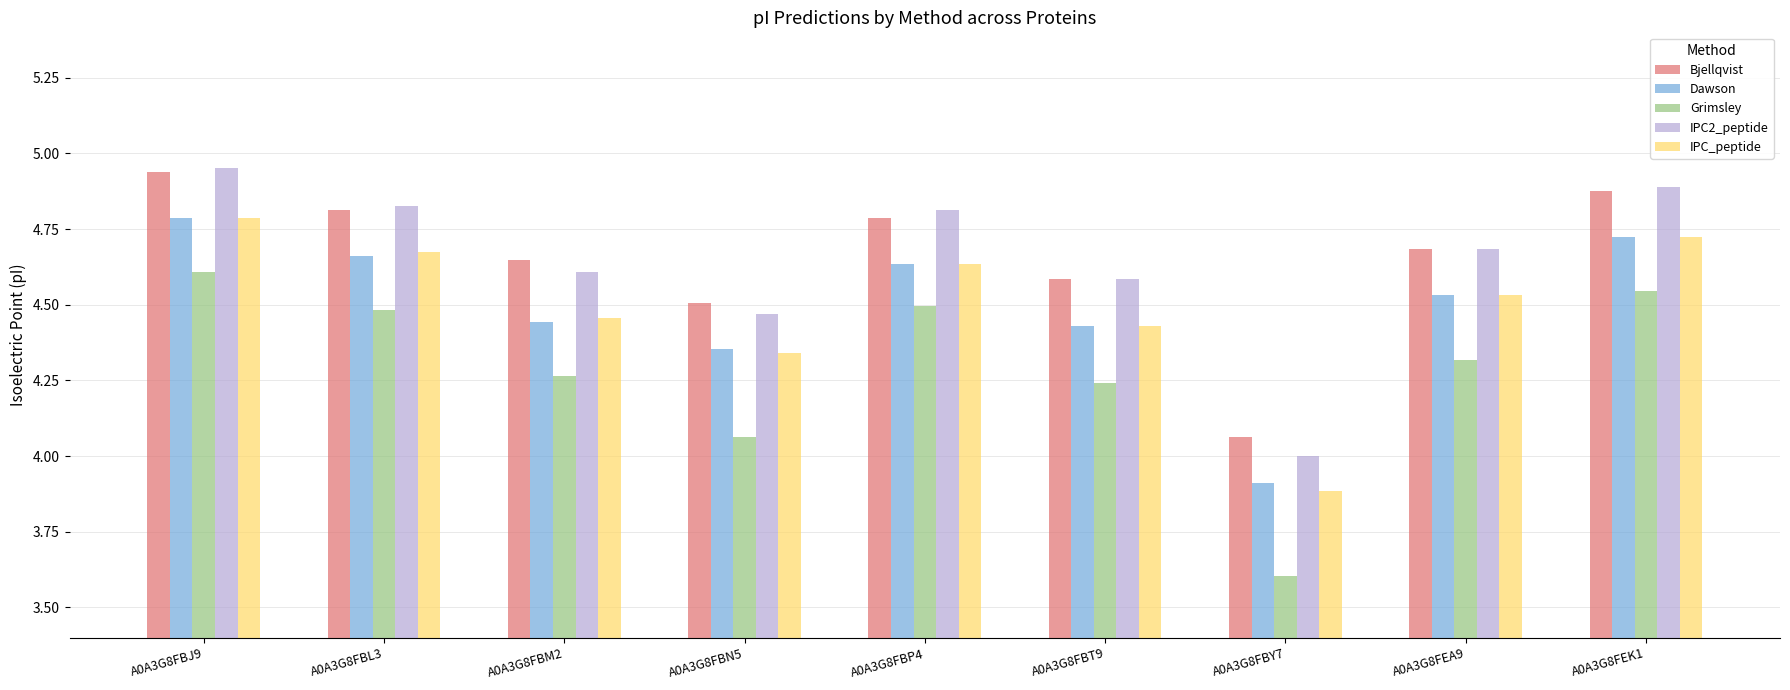

At which category is the sum across all series the highest?

A0A3G8FBJ9